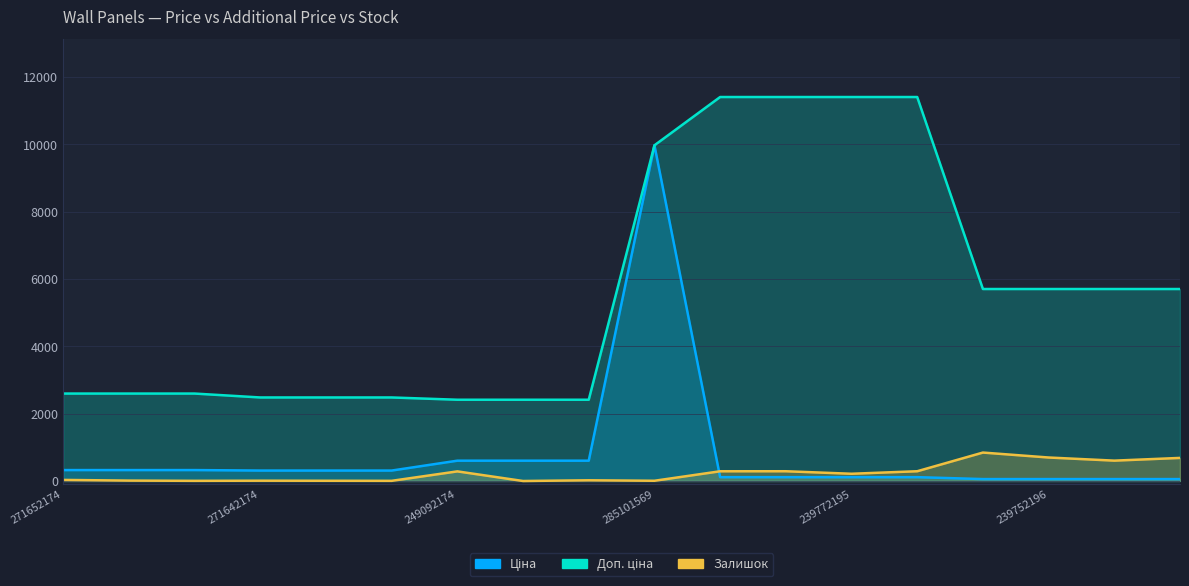

True or false: Ціна and Доп. ціна cross at least once.

False